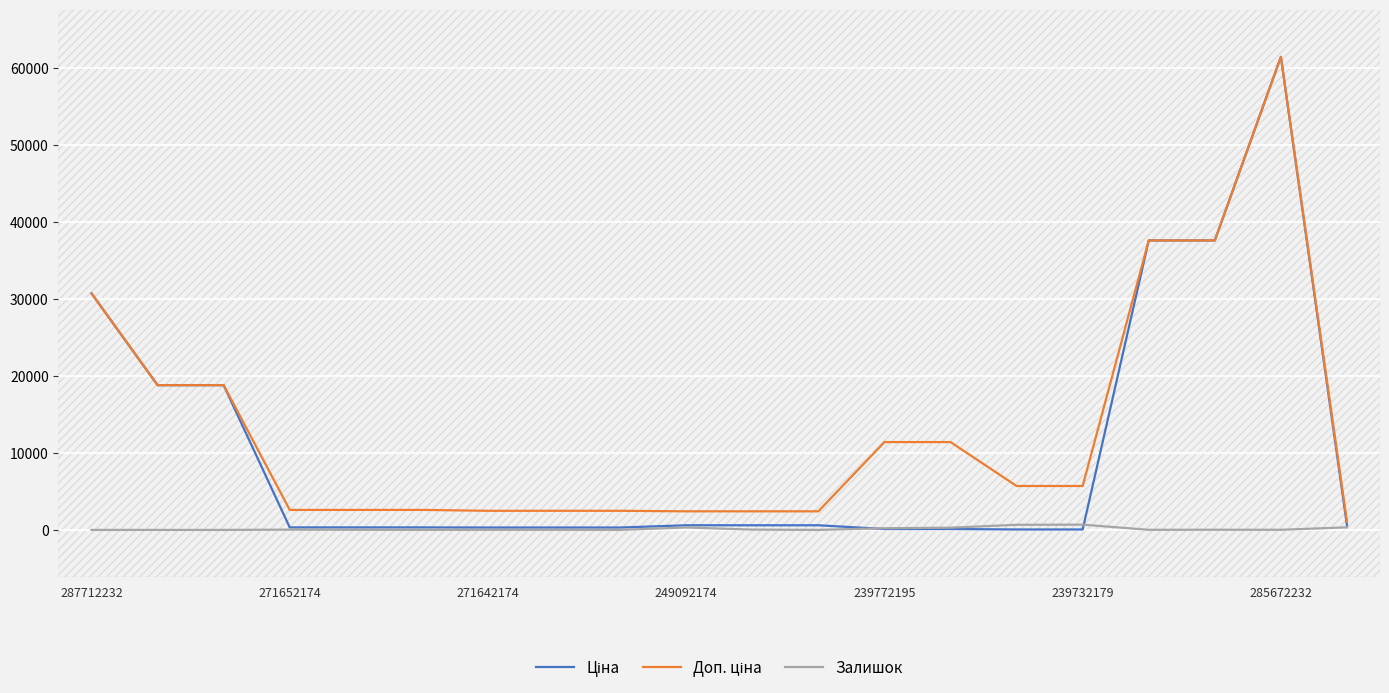

What is the value of the Залишок point at the 11th from the left?

38.0